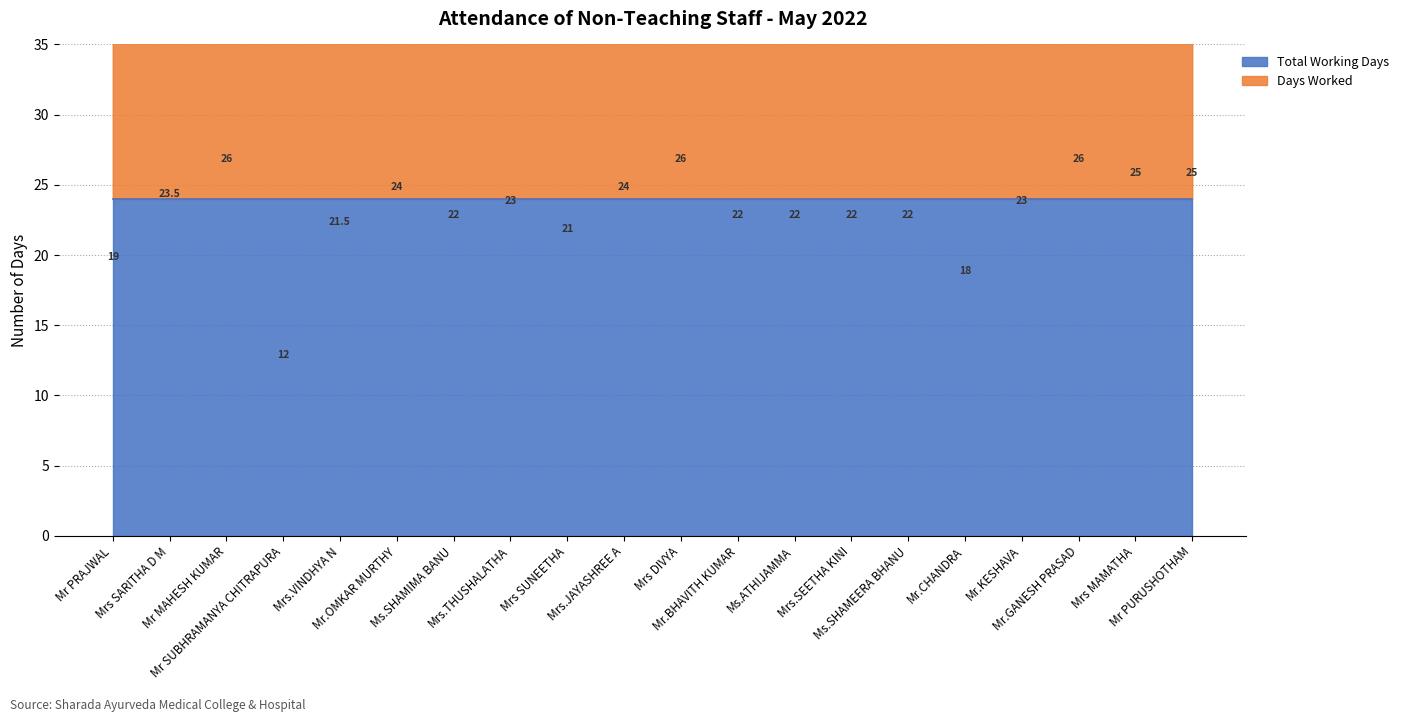

At which category does the data reach its first local peak?

Mr MAHESH KUMAR